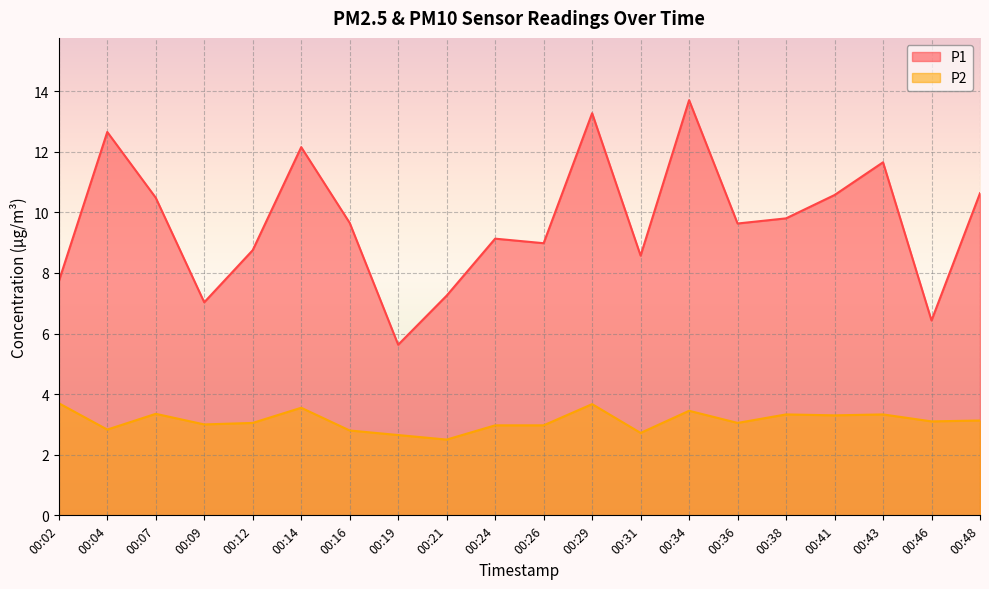

Is it true that P1 equals 7.6 at 00:19?

False